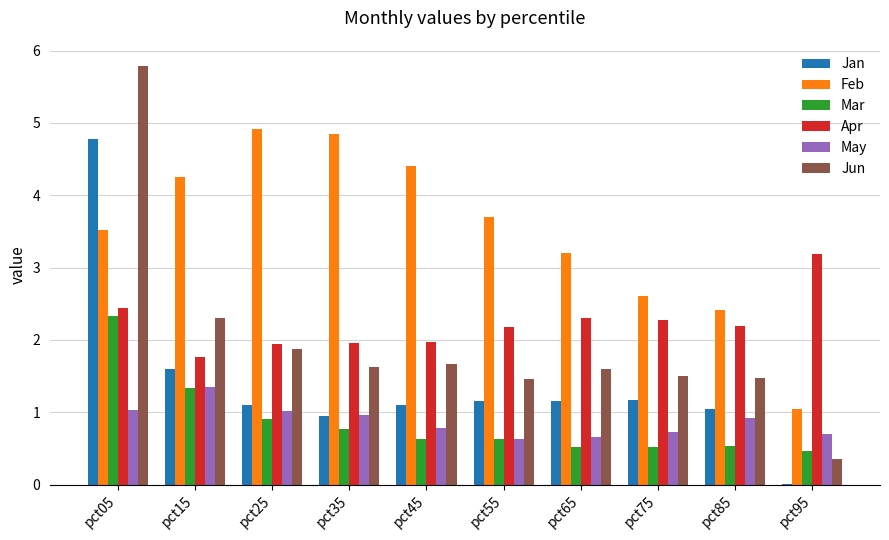

The value of Feb at pct25 is 4.9. True or false?

True